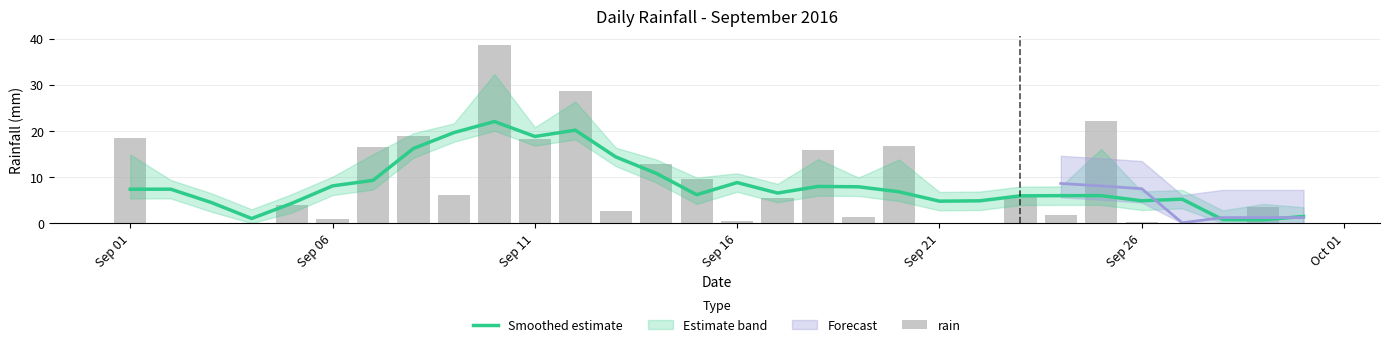

Does the chart contain any negative values?

No